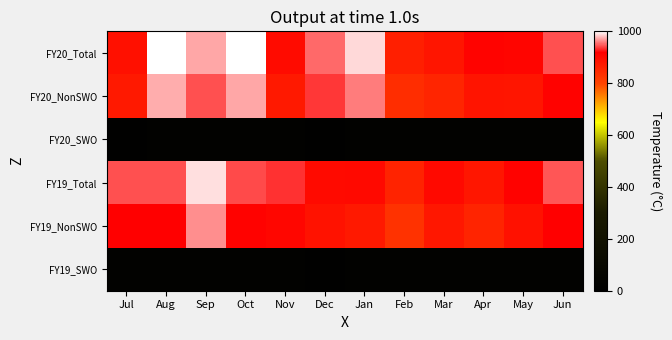

Reading right to left, extract all data points from this chart.

FY20_Total: Jun=56346447.6	May=54349182.8	Apr=54513772.7	Mar=52626742.3	Feb=51645242.3	Jan=58977744.4	Dec=56890011.8	Nov=53769473.0	Oct=59714916.9	Sep=57991293.8	Aug=59719048.5	Jul=53160115.1
FY20_NonSWO: Jun=54629076.0	May=52642933.5	Apr=52808178.4	Mar=50958716.1	Feb=50073410.5	Jan=57238892.2	Dec=55933707.3	Nov=52147073.1	Oct=58002773.1	Sep=56415619.5	Aug=58152971.3	Jul=52253374.8
FY20_SWO: Jun=1717371.7	May=1706249.4	Apr=1705594.3	Mar=1668026.2	Feb=1571831.8	Jan=1738852.3	Dec=956304.4	Nov=1622399.9	Oct=1712143.8	Sep=1575674.3	Aug=1566077.2	Jul=906740.3
FY19_Total: Jun=56543807.3	May=54608234.3	Apr=52595316.0	Mar=53952433.8	Feb=51158025.9	Jan=53956637.9	Dec=53833813.6	Nov=55824123.9	Oct=56274834.9	Sep=59064438.8	Aug=56446703.7	Jul=56423782.5
FY19_NonSWO: Jun=54879313.3	May=53006810.5	Apr=51067522.9	Mar=52466278.8	Feb=49591118.0	Jan=52245404.9	Dec=52870076.6	Nov=54172455.4	Oct=54594994.1	Sep=57601372.1	Aug=54933131.0	Jul=54931222.6
FY19_SWO: Jun=1664494.1	May=1601423.8	Apr=1527793.1	Mar=1486155.0	Feb=1566907.9	Jan=1711233.0	Dec=963737.0	Nov=1651668.4	Oct=1679840.7	Sep=1463066.7	Aug=1513572.7	Jul=1492559.9